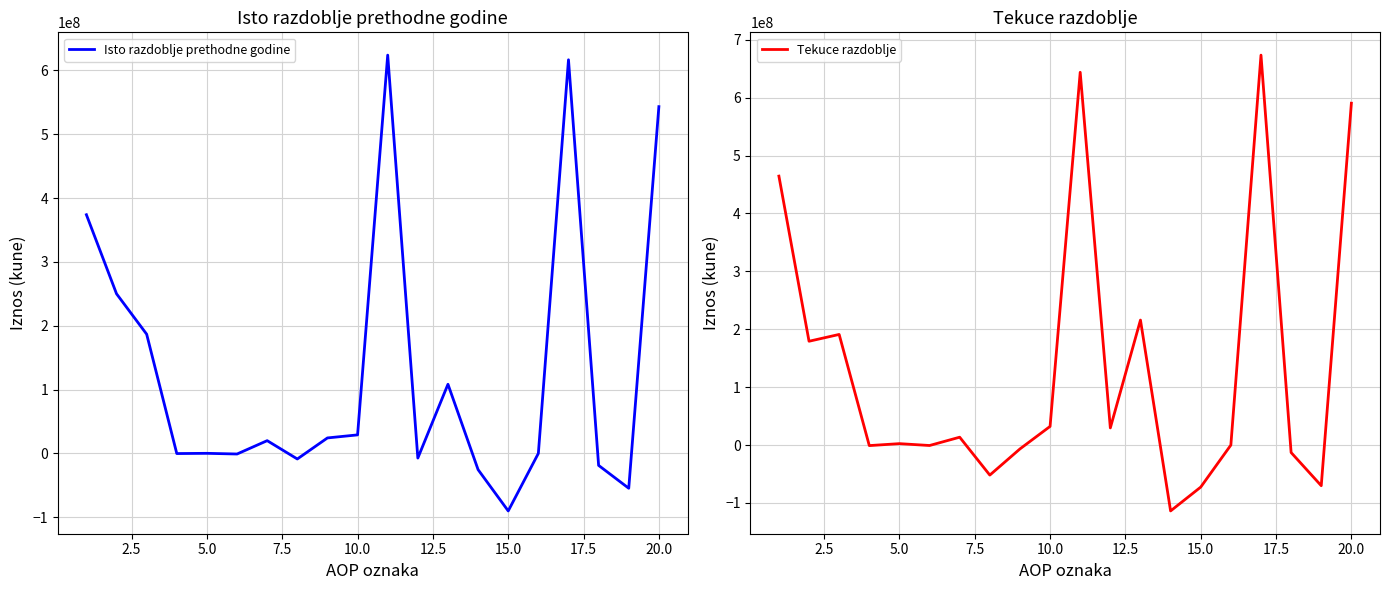

What is the difference between the maximum and minimum values in the Tekuce razdoblje series?

787057142